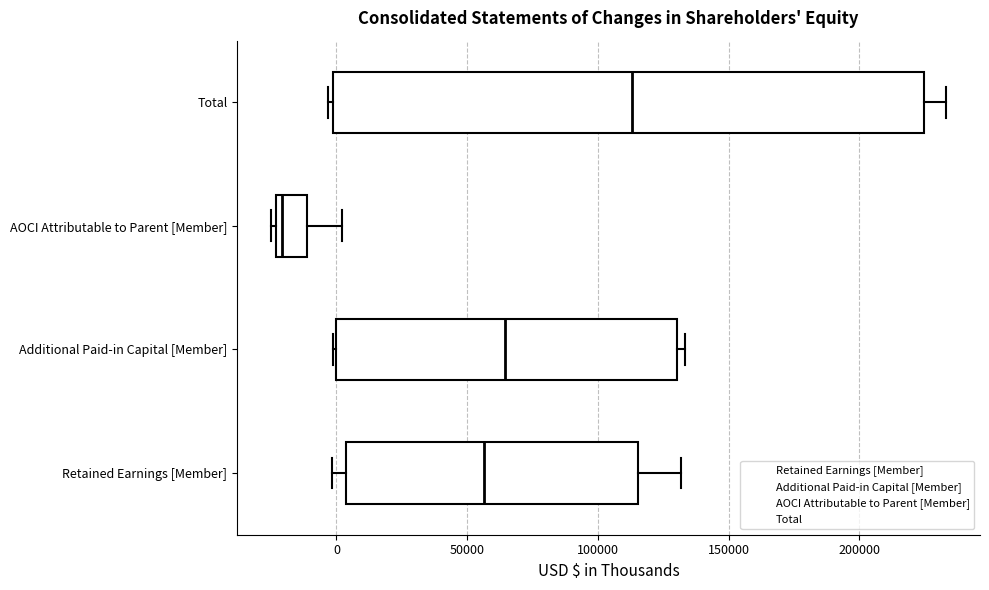

Where is the right edge of the box for Total on the x-axis? The values are not printed on the chart, so give them approximately, as read against the axis.

225000